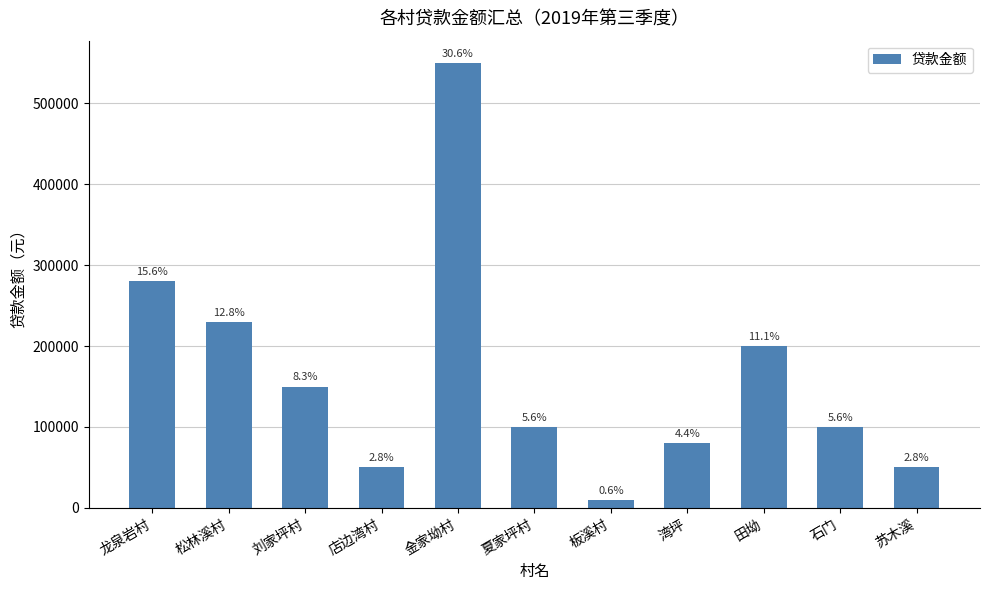

What is the greatest value displayed?

550000